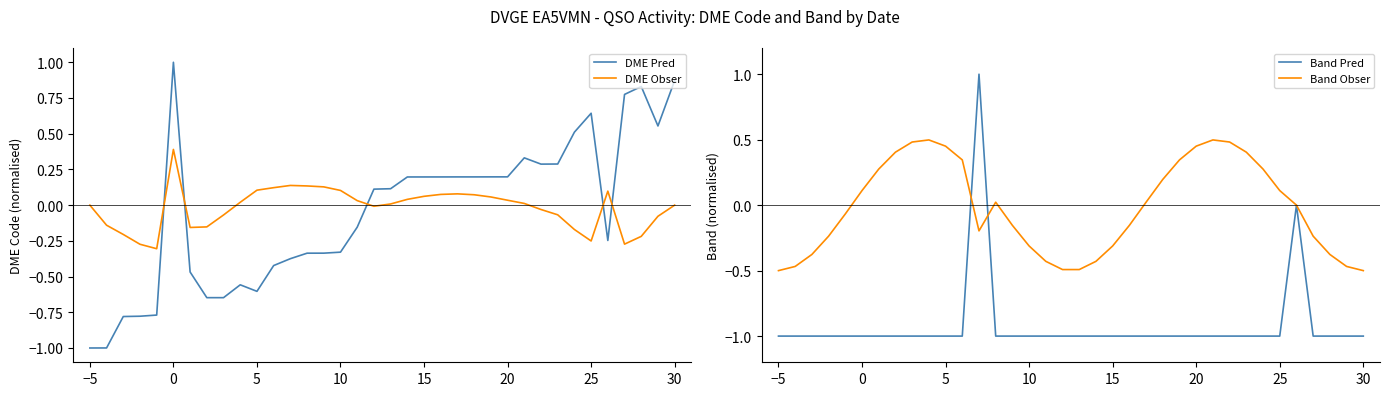

The value of DME Pred at −5 is -1.0. True or false?

True